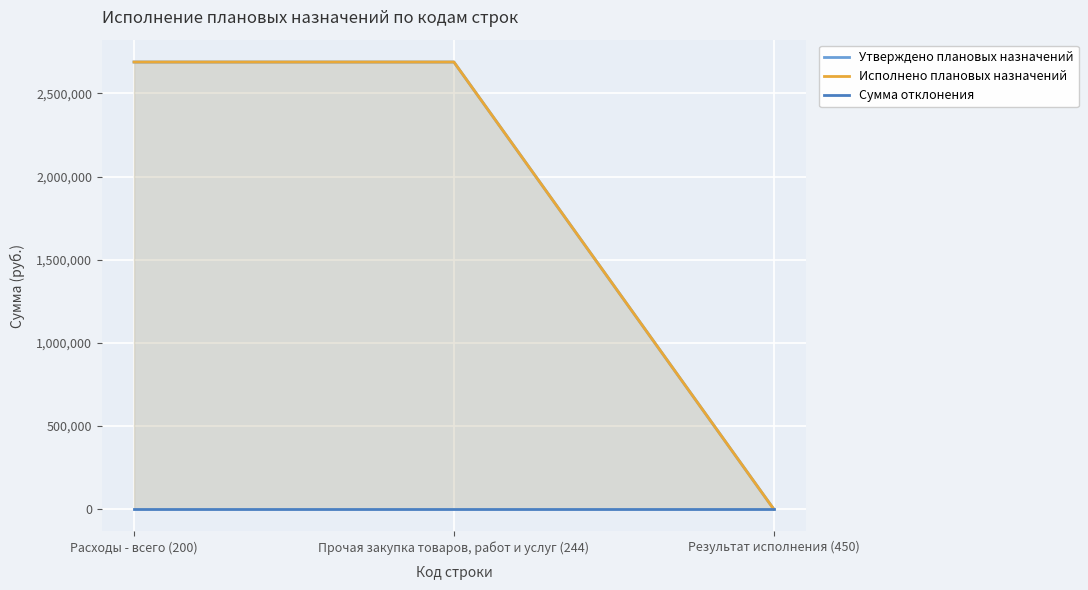

Does the chart display data point markers on the line(s)?

No